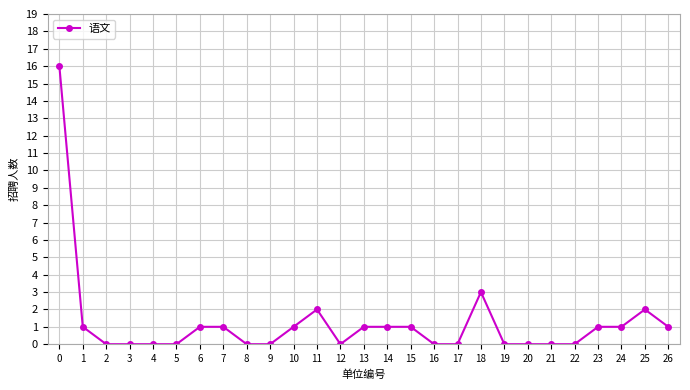

What is the change in value from 12 to 24?

+1